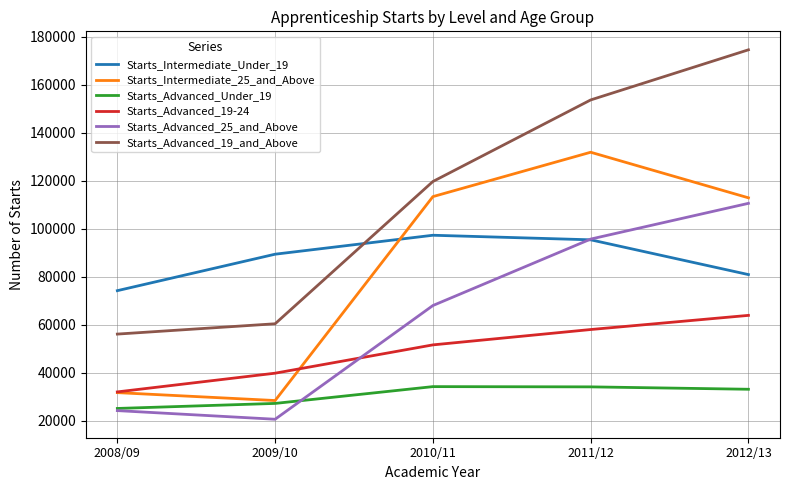

Does the chart display data point markers on the line(s)?

No